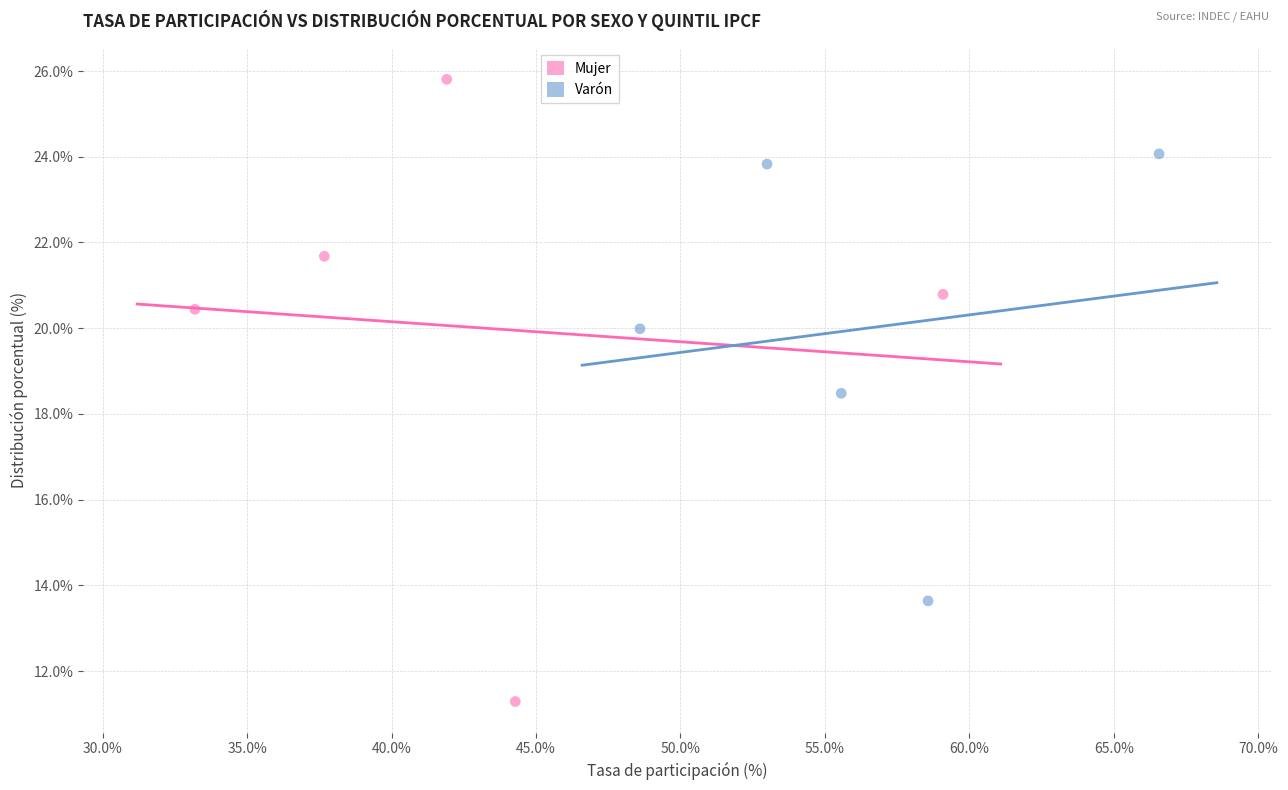

Which series contains the highest Y value?

Mujer